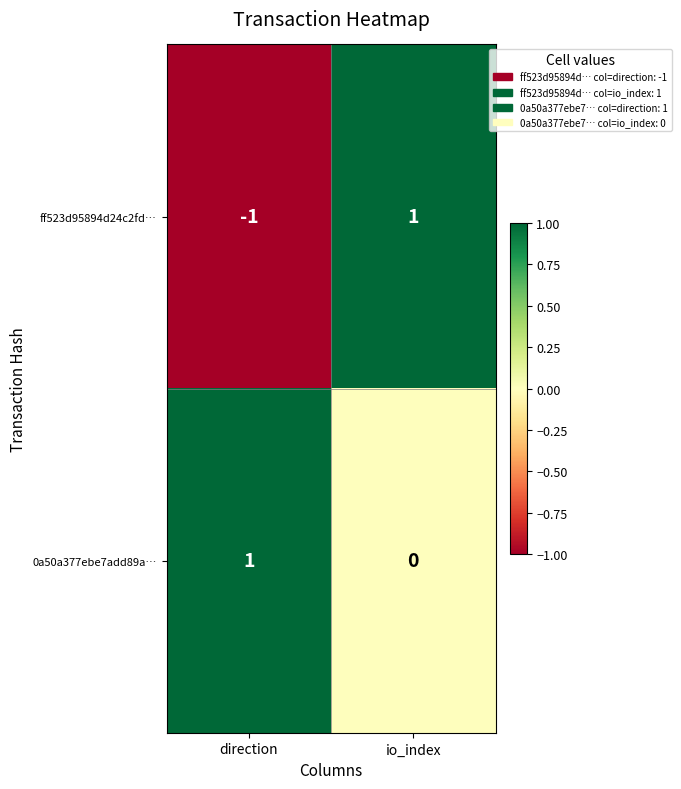

What is the total value across all series at io_index?

1